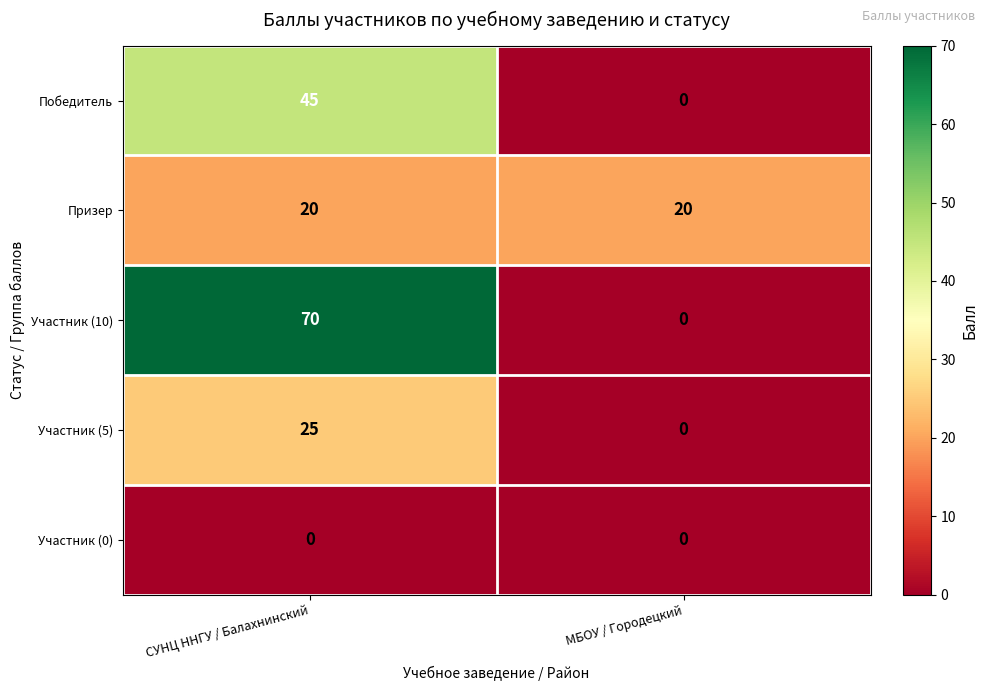

The Призер series shows 20 at МБОУ / Городецкий. True or false?

True